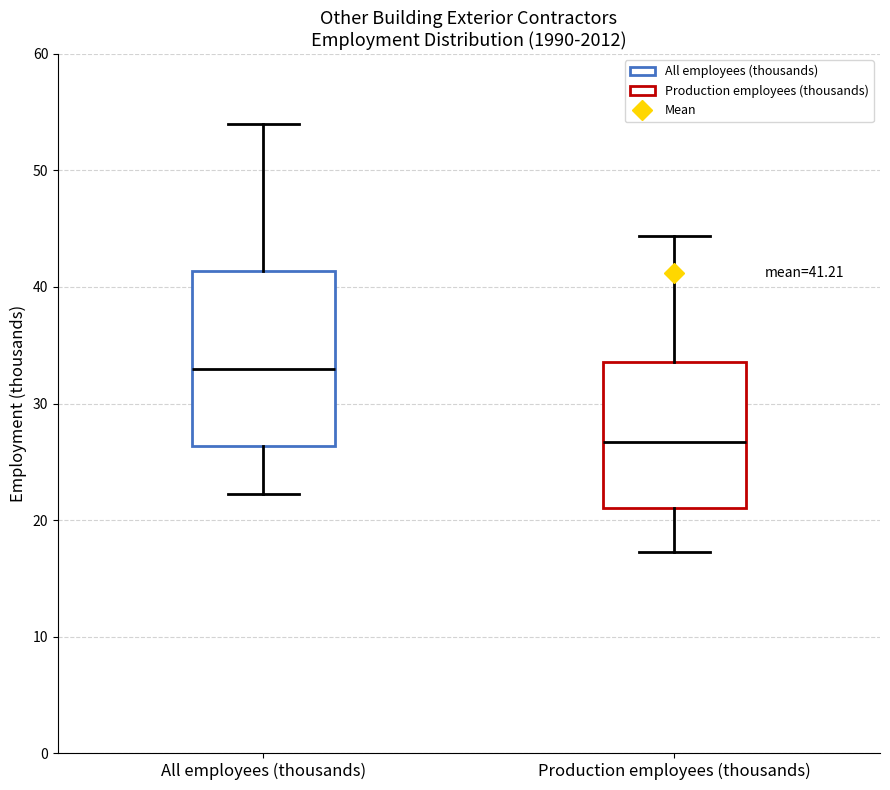

Which box's median line is the highest?

All employees (thousands)